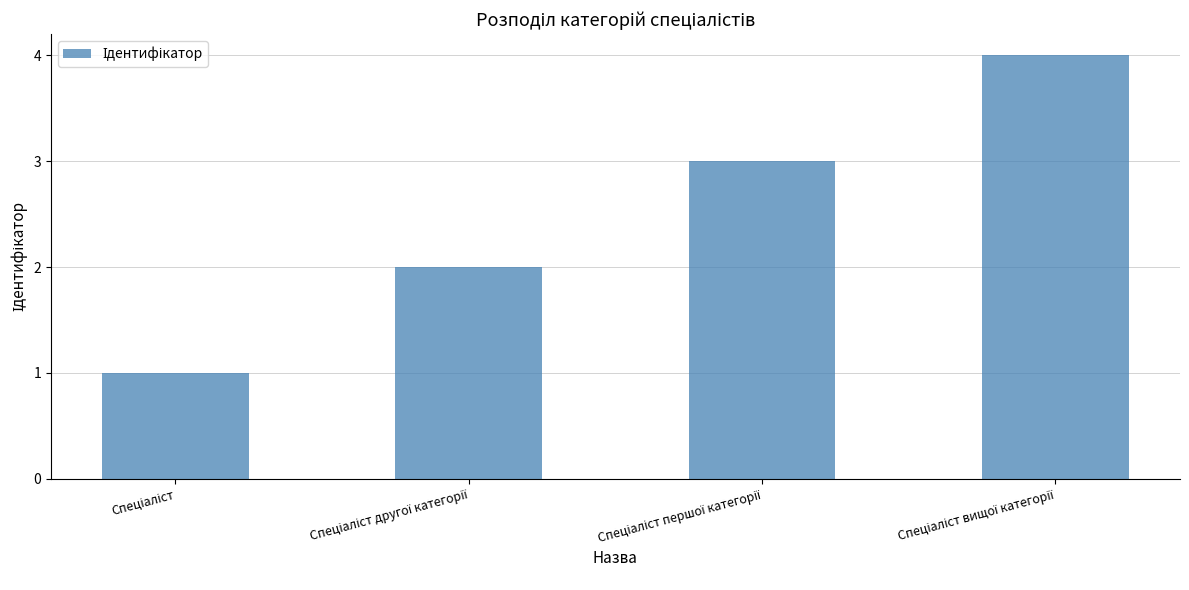

Reading right to left, list all the values displayed in this chart.

4	3	2	1